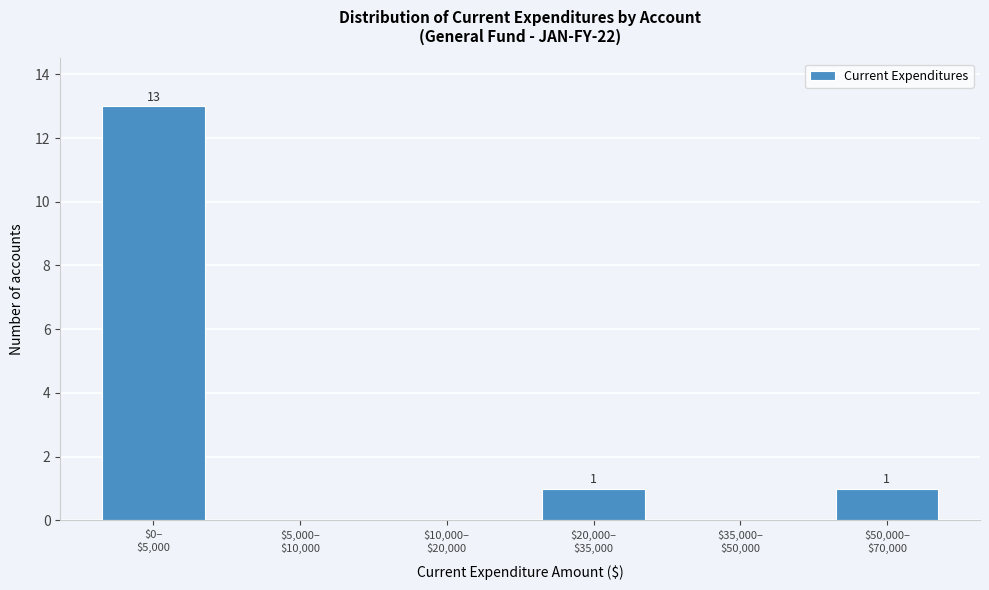

What is the maximum value shown in the chart?

13